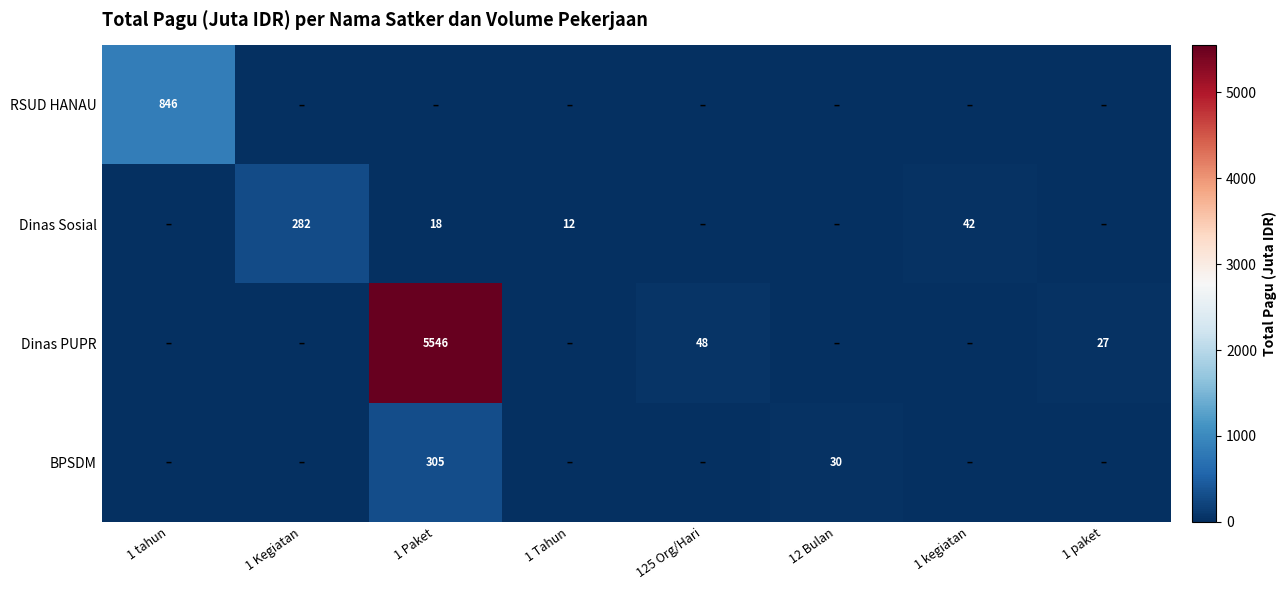

True or false: Dinas PUPR has a value of 71 at 125 Org/Hari.

False